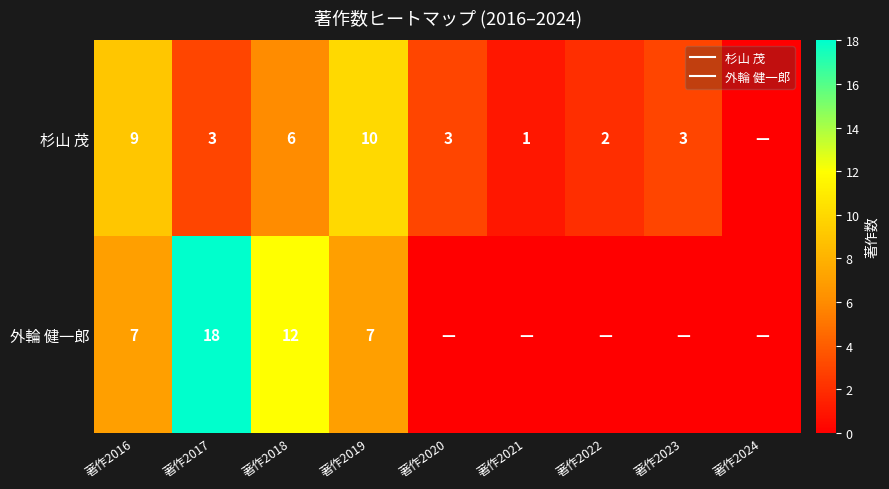

True or false: 外輪 健一郎 has a value of 8 at 著作2017.

False